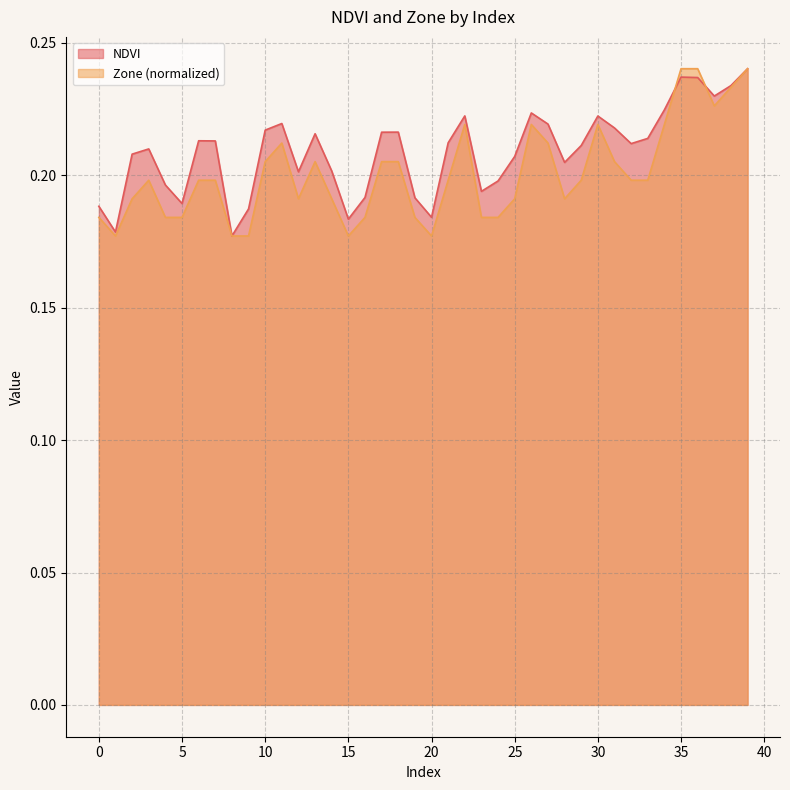

Between 29 and 6, which is larger?

6